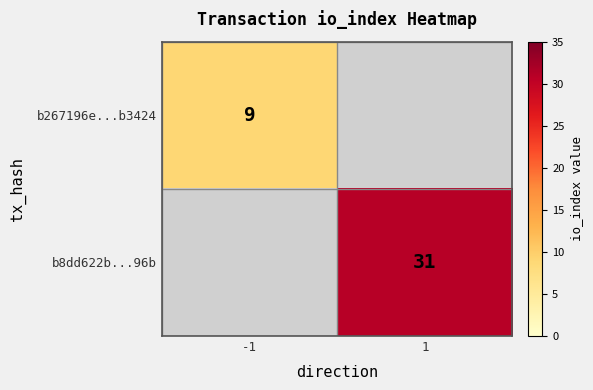

The value of b267196e...b3424 at -1 is 9. True or false?

True